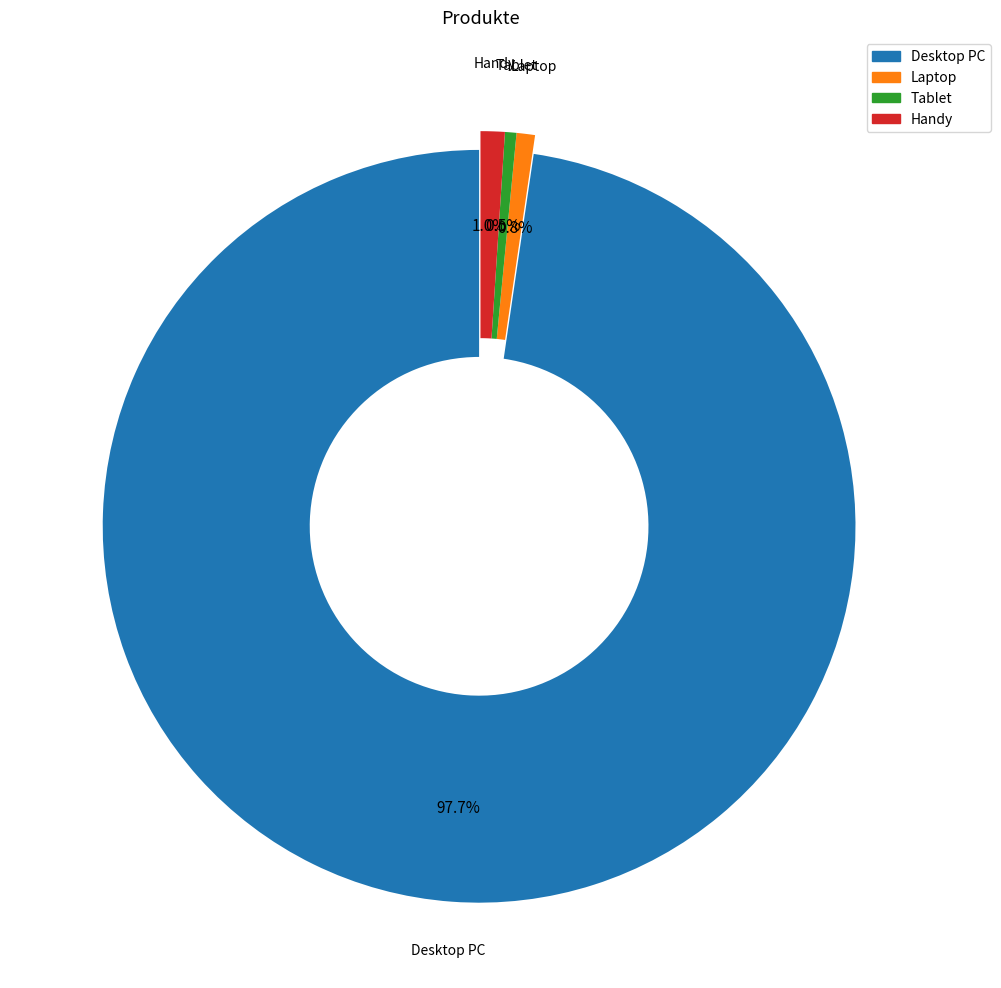

To the nearest percent, what is the average slice percentage?

25%